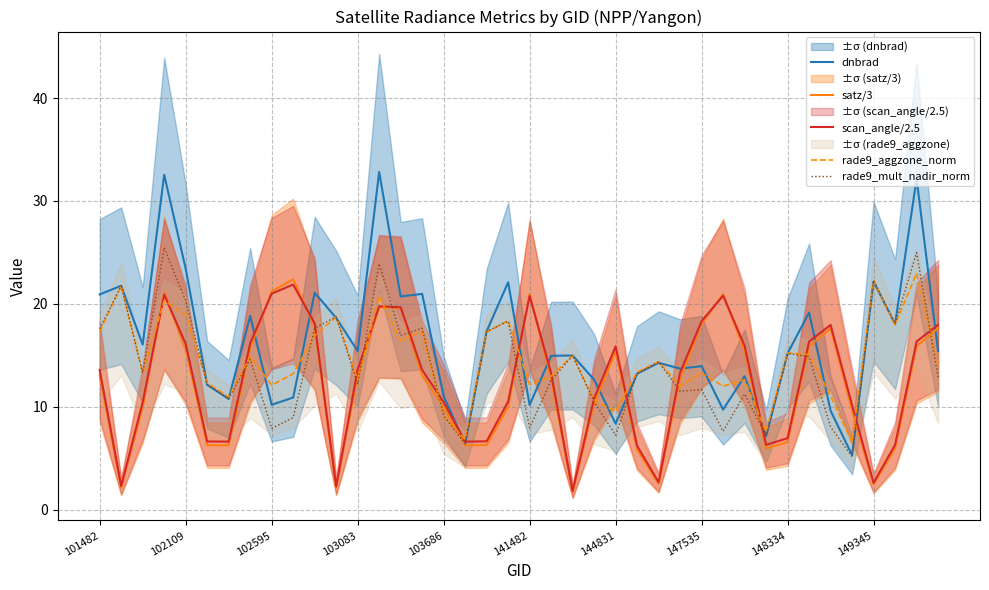

How many interior local peaks does the rade9_mult_nadir_norm series have?

14